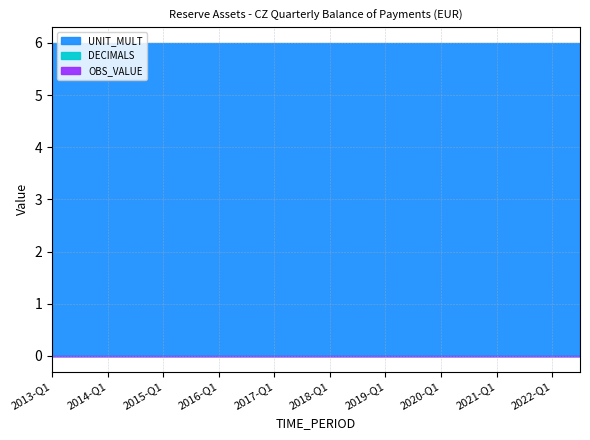

Where is OBS_VALUE nearest to the value 0?

2013-Q1